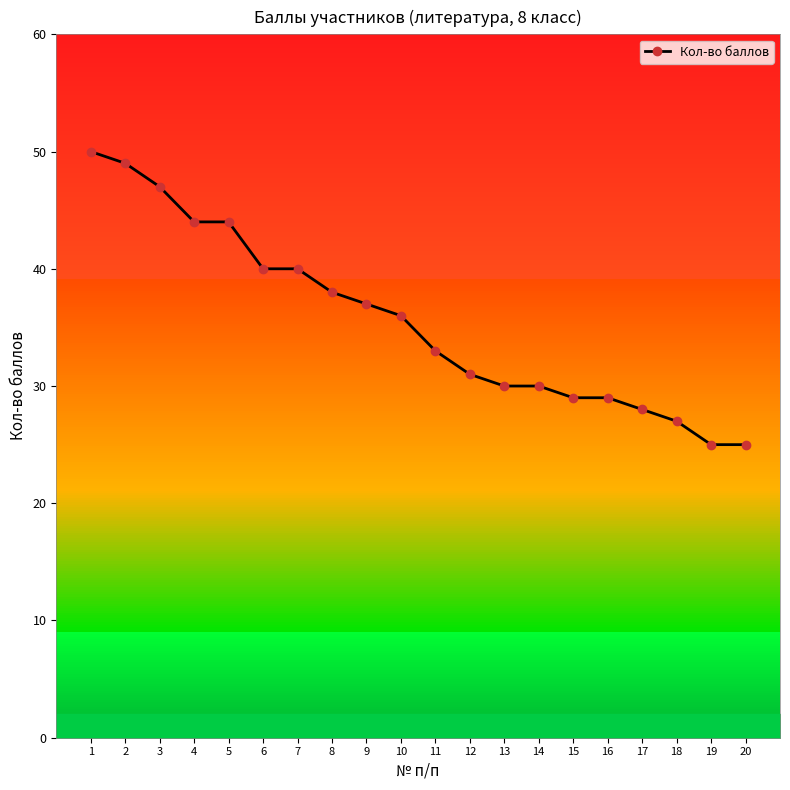

List the labels in order of value, smallest first.

19, 20, 18, 17, 15, 16, 13, 14, 12, 11, 10, 9, 8, 6, 7, 4, 5, 3, 2, 1